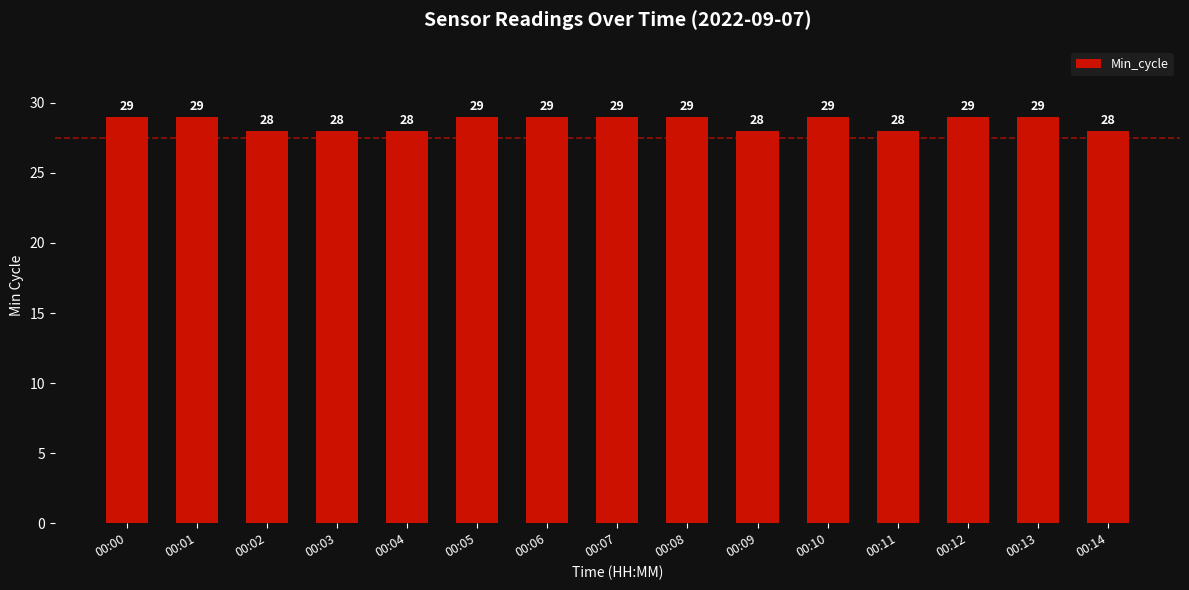

What is the value of the 8th bar from the left?

29